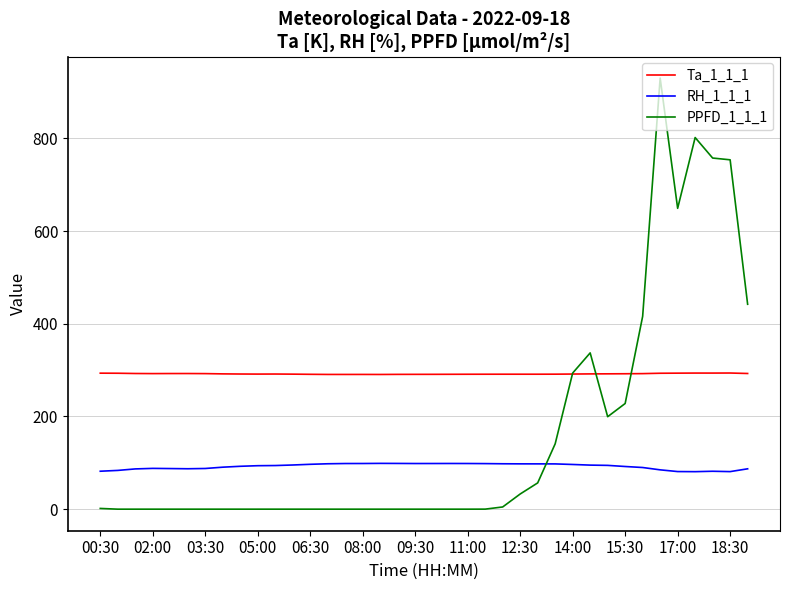

What is the maximum value for Ta_1_1_1?

293.7